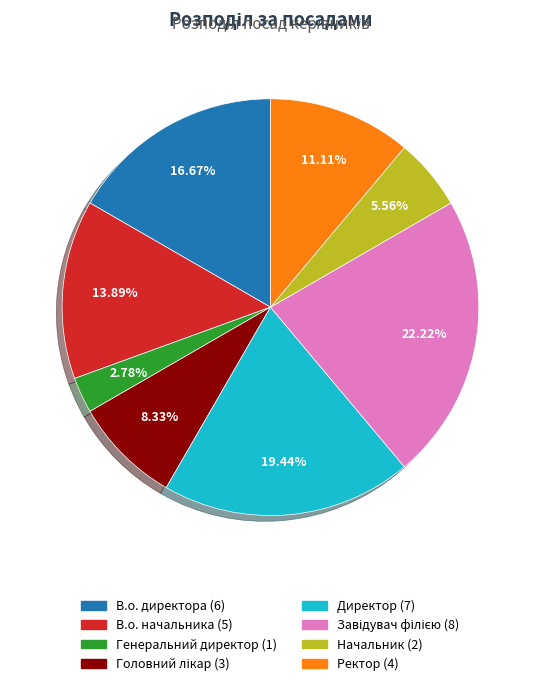

What is the smallest slice in the pie chart?

Генеральний директор